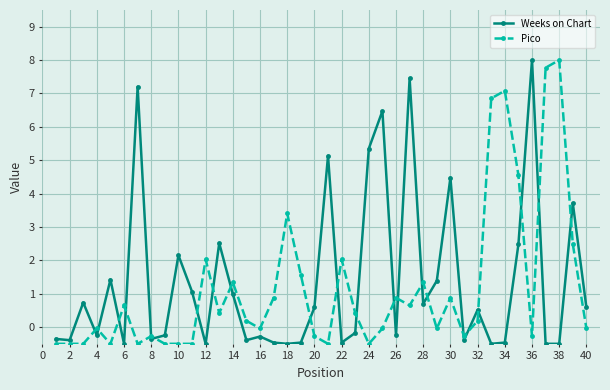

What is the value of the Weeks on Chart point at the 12th from the left?

-0.5